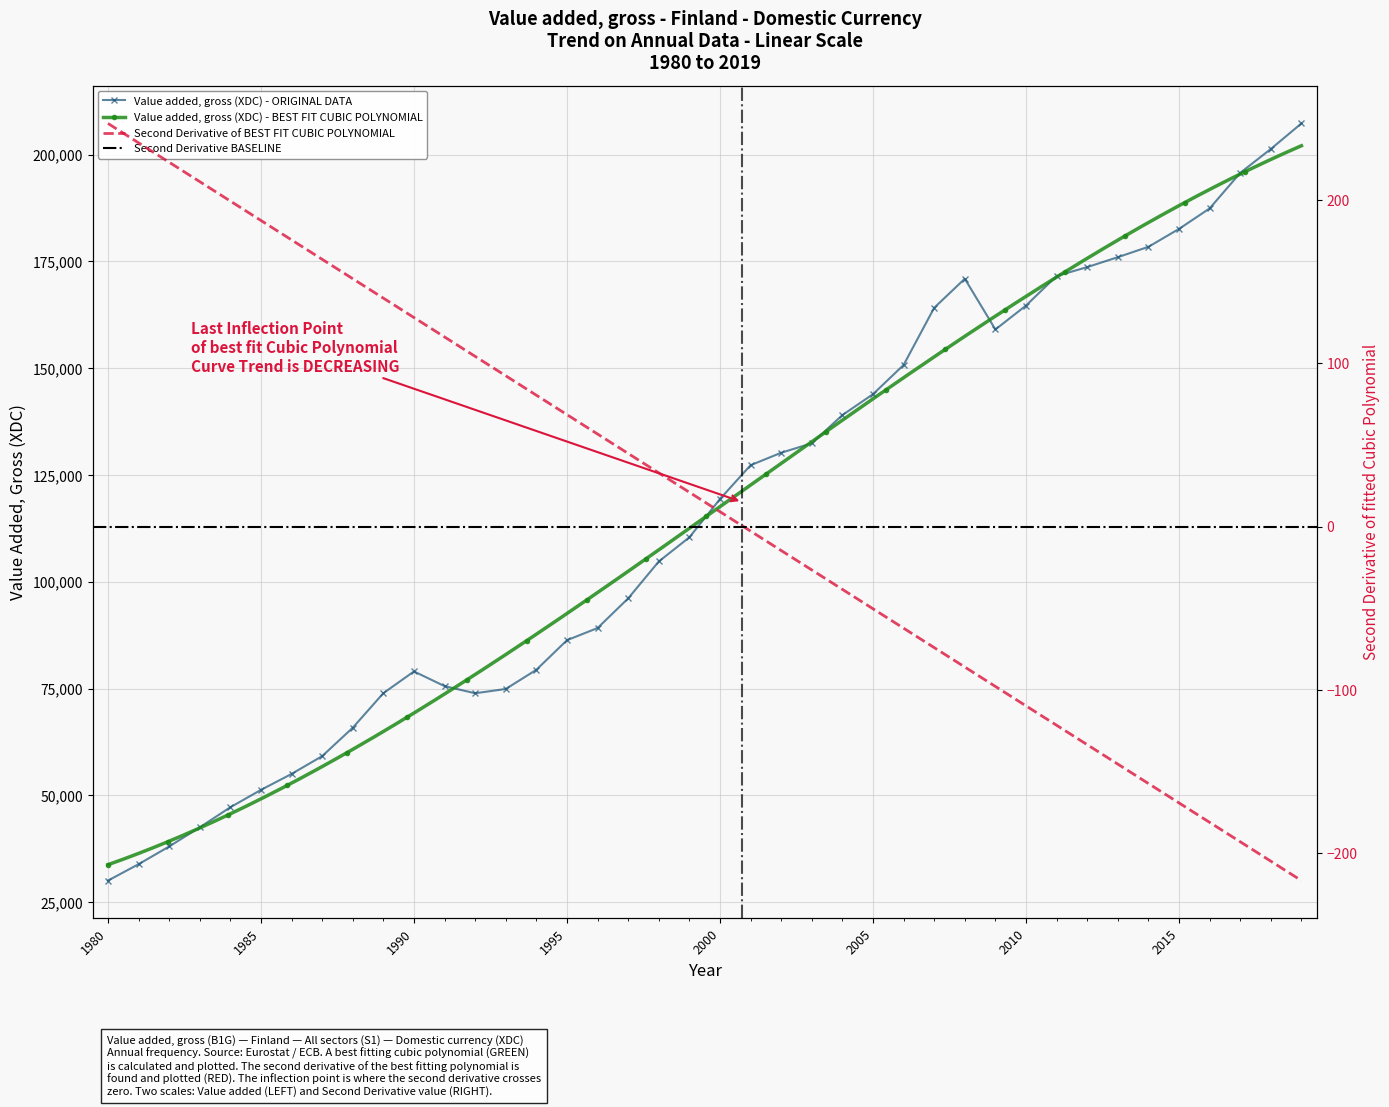

At which label does the data first exceed 119381?

2001